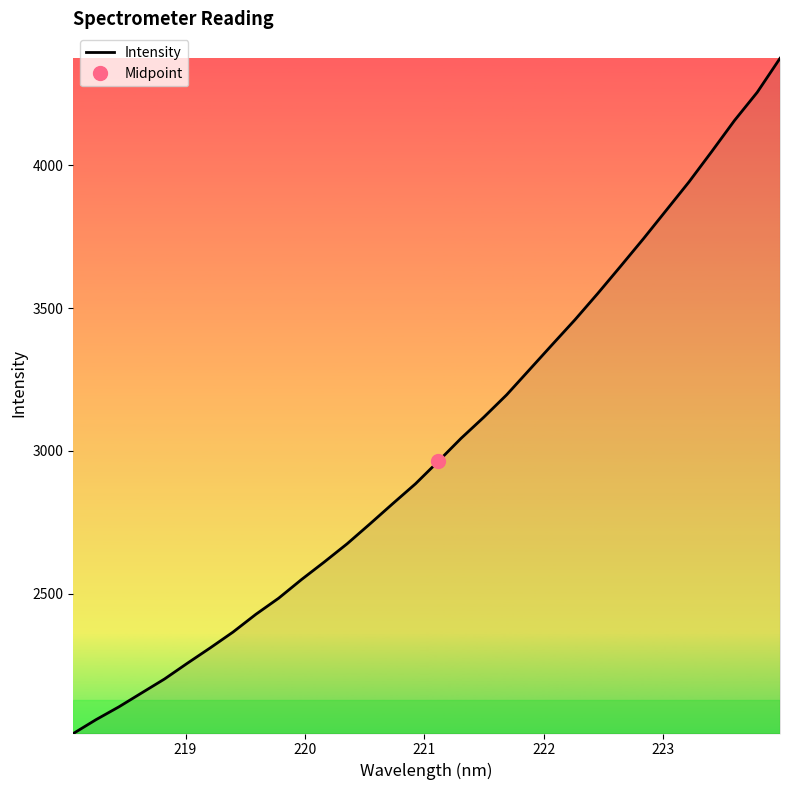

What is the minimum value for Intensity?

2010.8